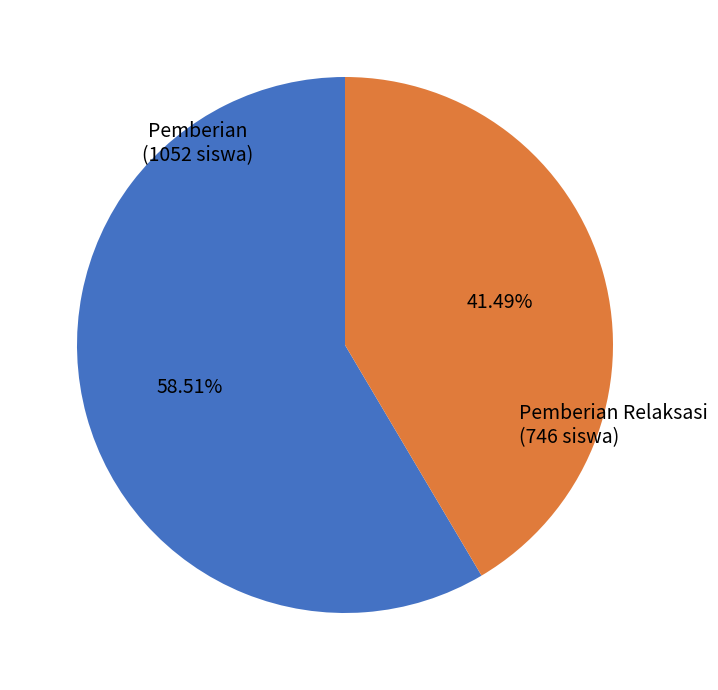

Is there any slice that represents more than half of the pie?

Yes